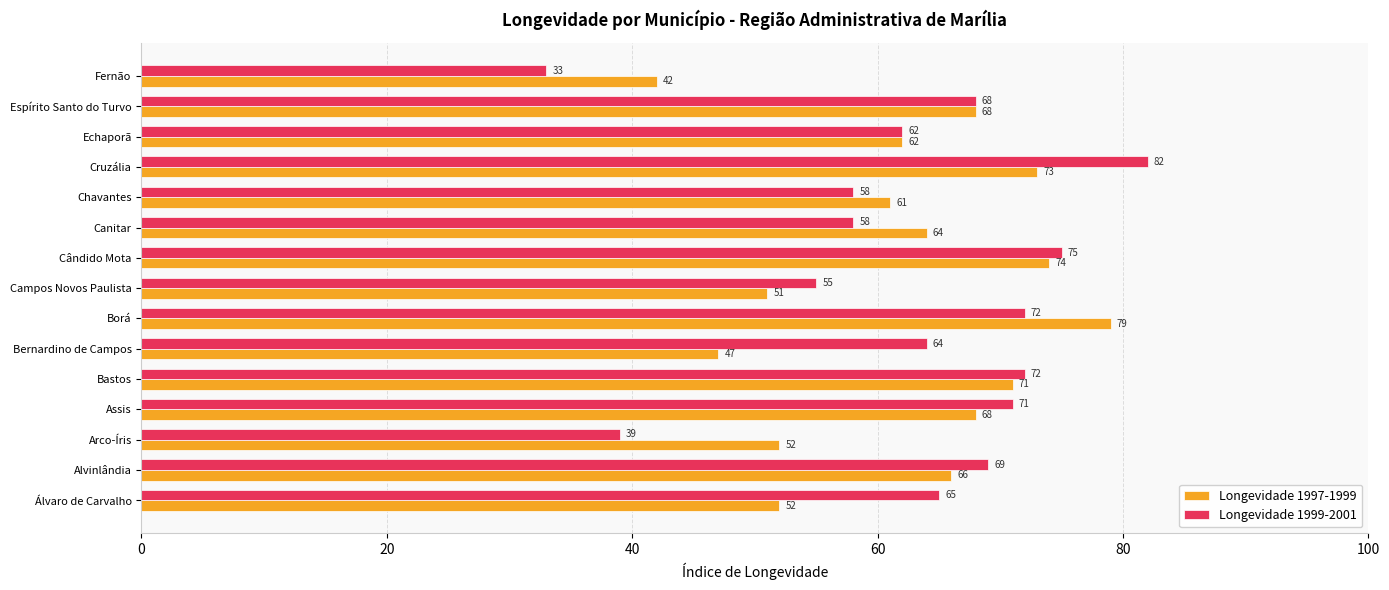

The value of Longevidade 1999-2001 at Campos Novos Paulista is 26. True or false?

False